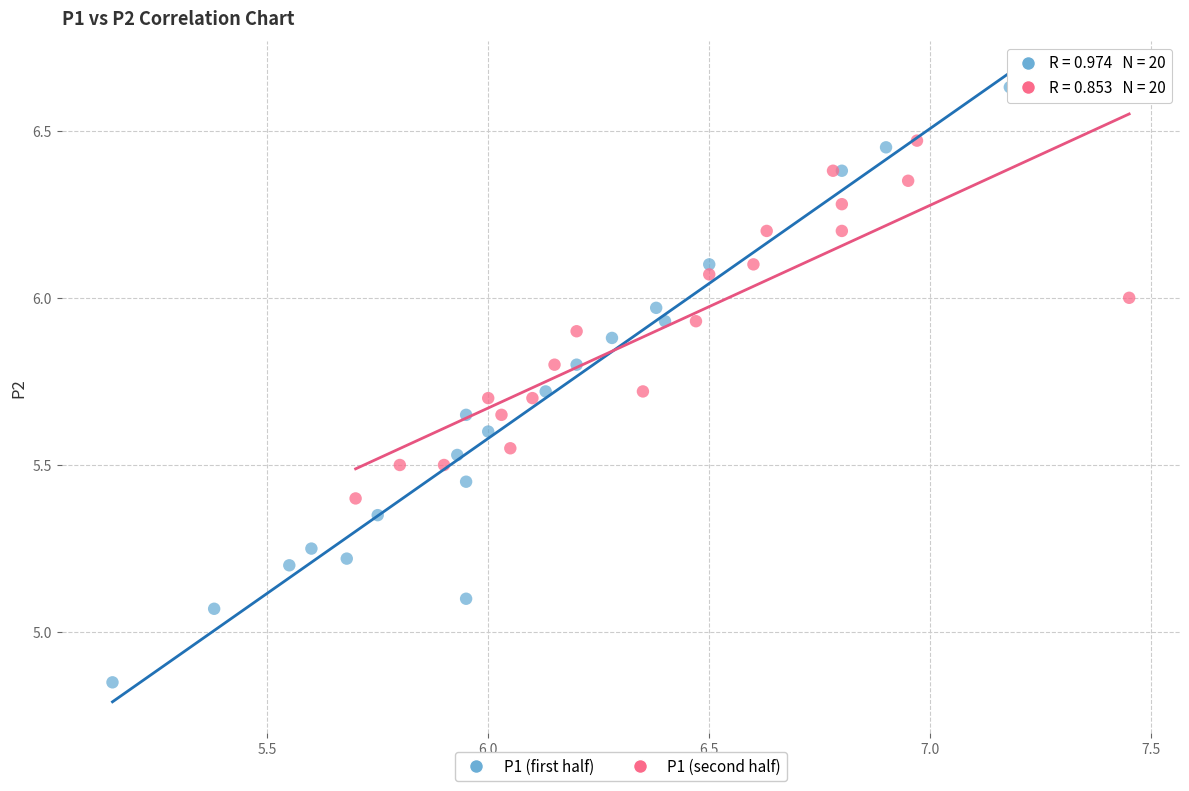

What are all the series names shown in the legend?

P1 (first half), P1 (second half)